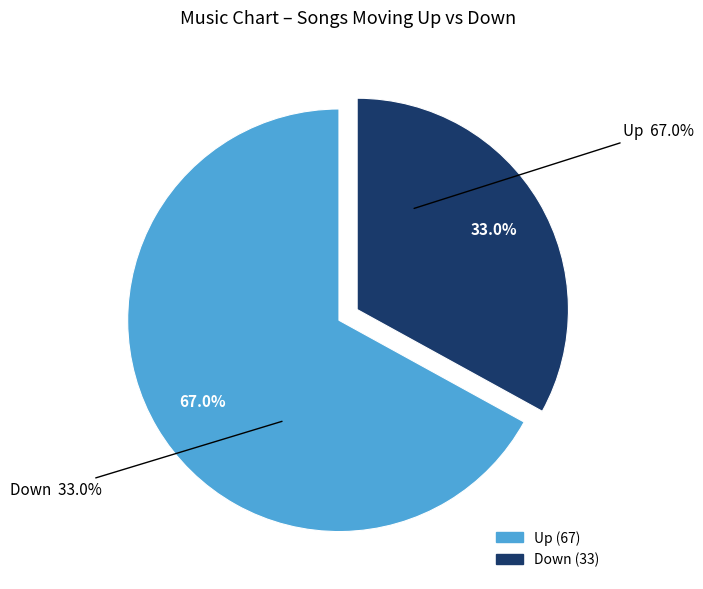

What percentage is the up slice, to the nearest percent?

67%